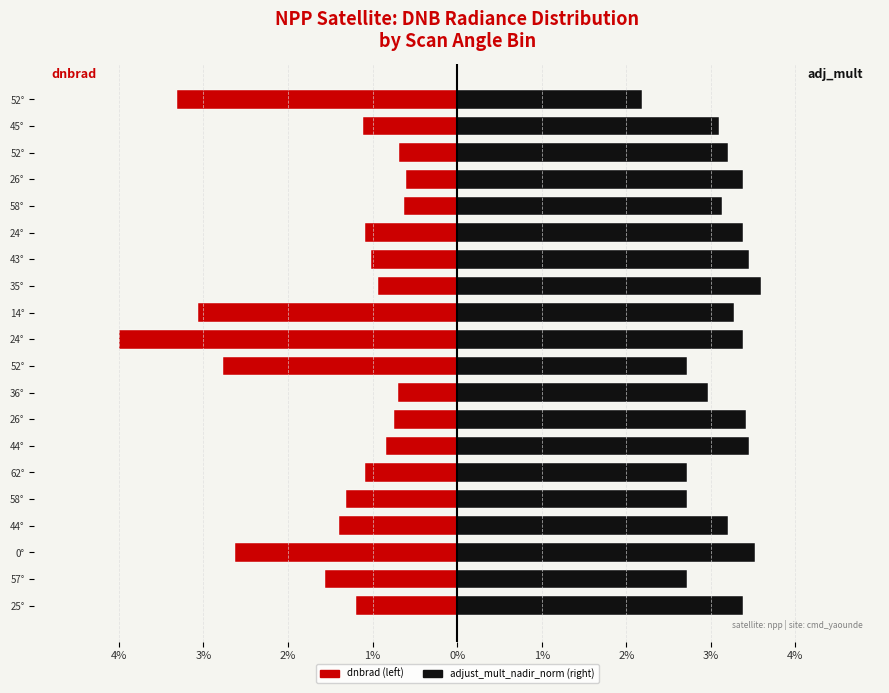

How many values in the dnbrad (NPP left) series are below -1?

13